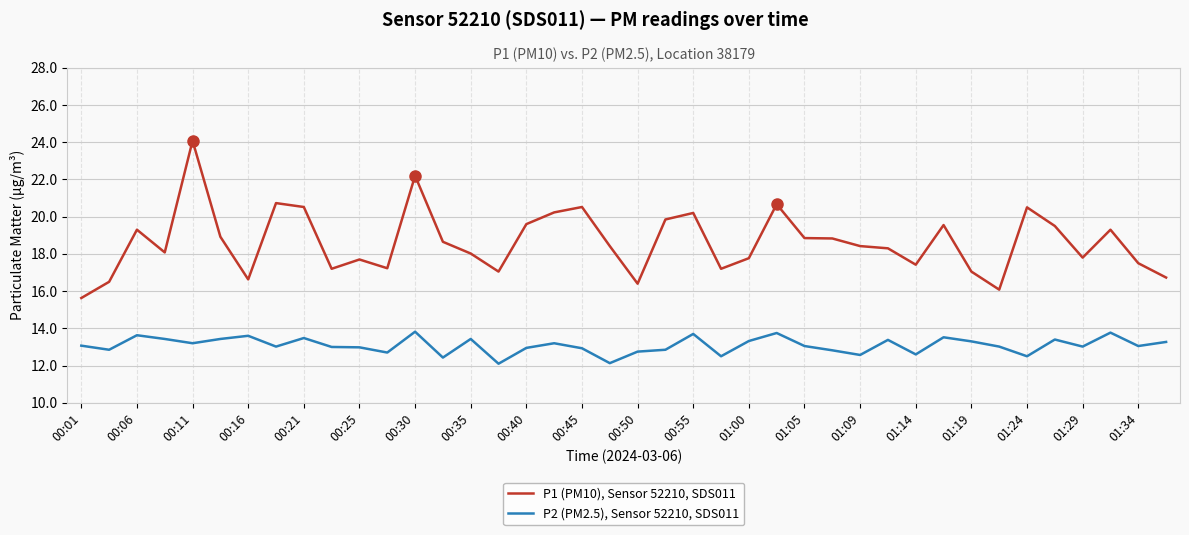

What is the highest value of the P2 (PM2.5), Sensor 52210, SDS011 series?

13.8